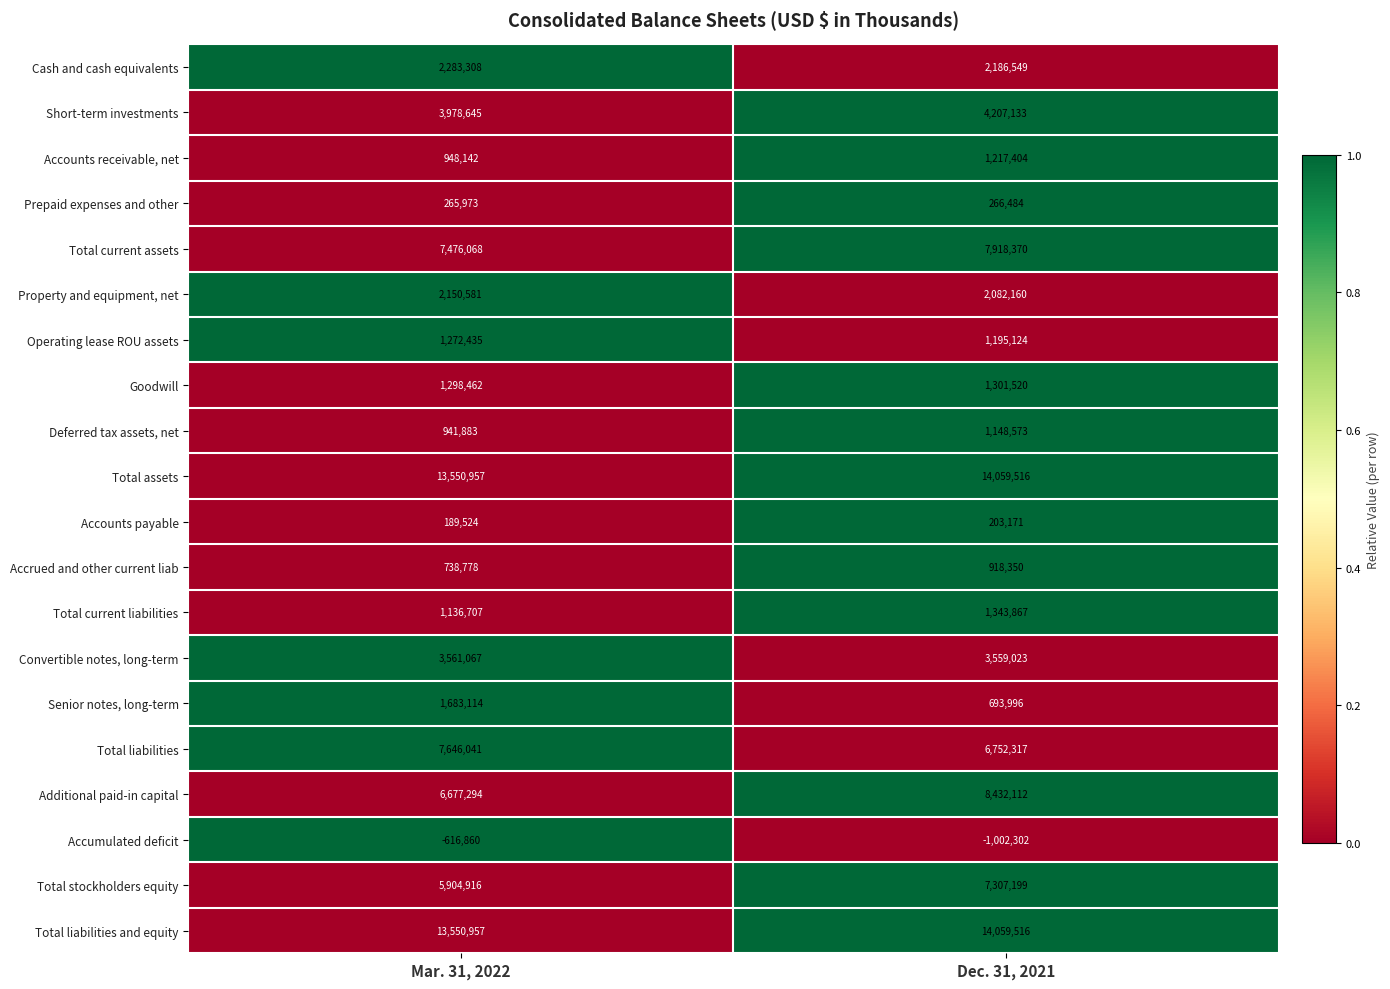

What is the average value of the Total liabilities series?

7199179